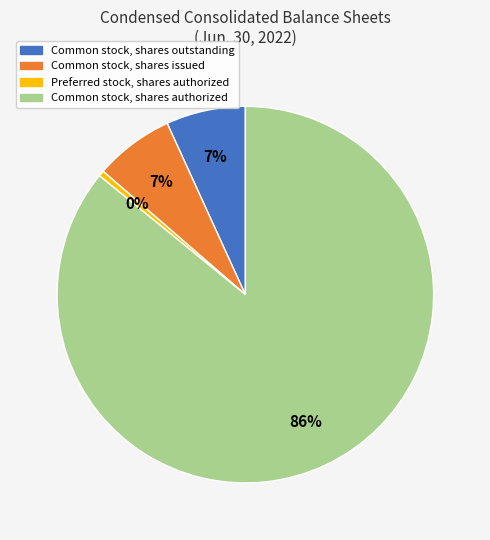

What is the smallest slice in the pie chart?

Preferred stock, shares authorized